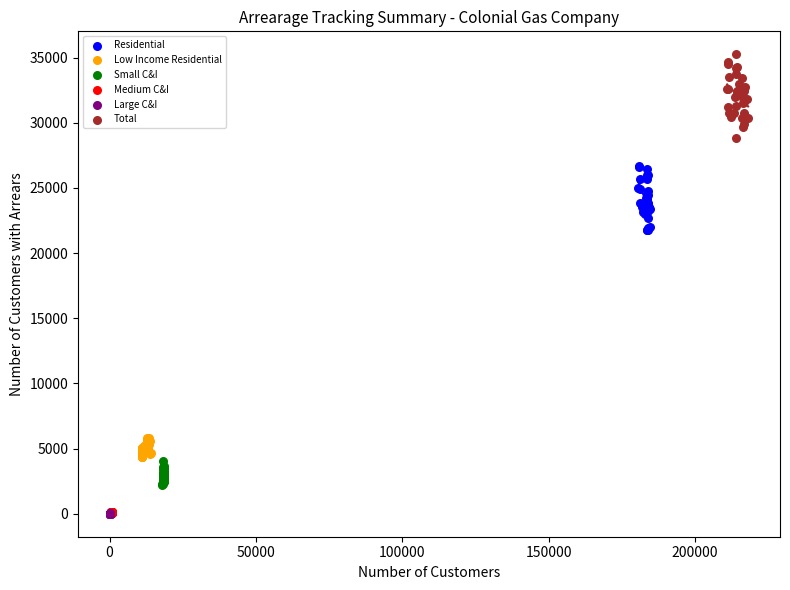

Which series has the largest Y range (max minus min)?

Total